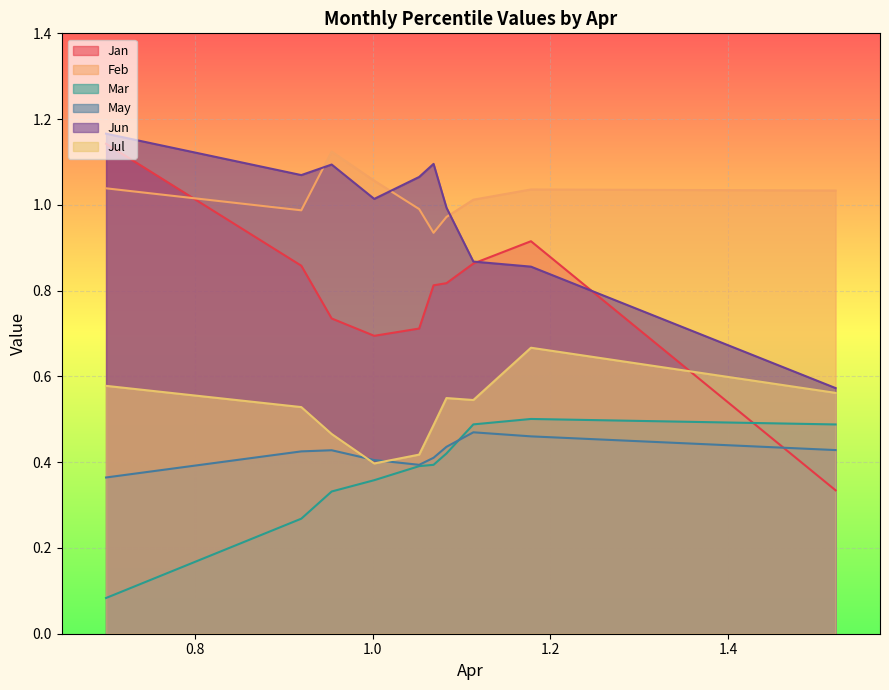

After their last crossing, which series has the higher values: Jan or May?

May